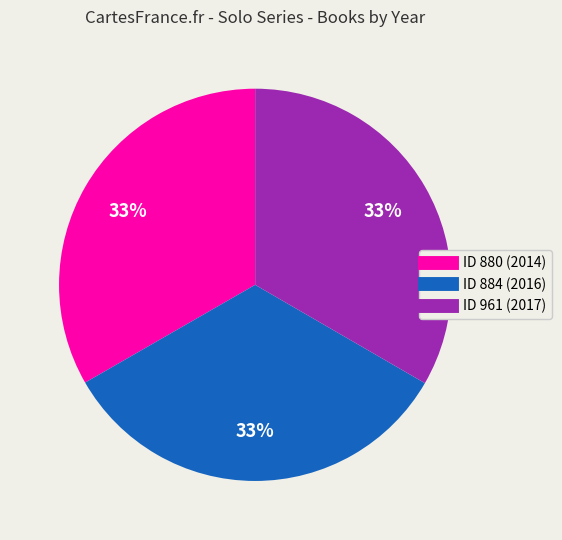

Is there a majority slice in this chart?

No